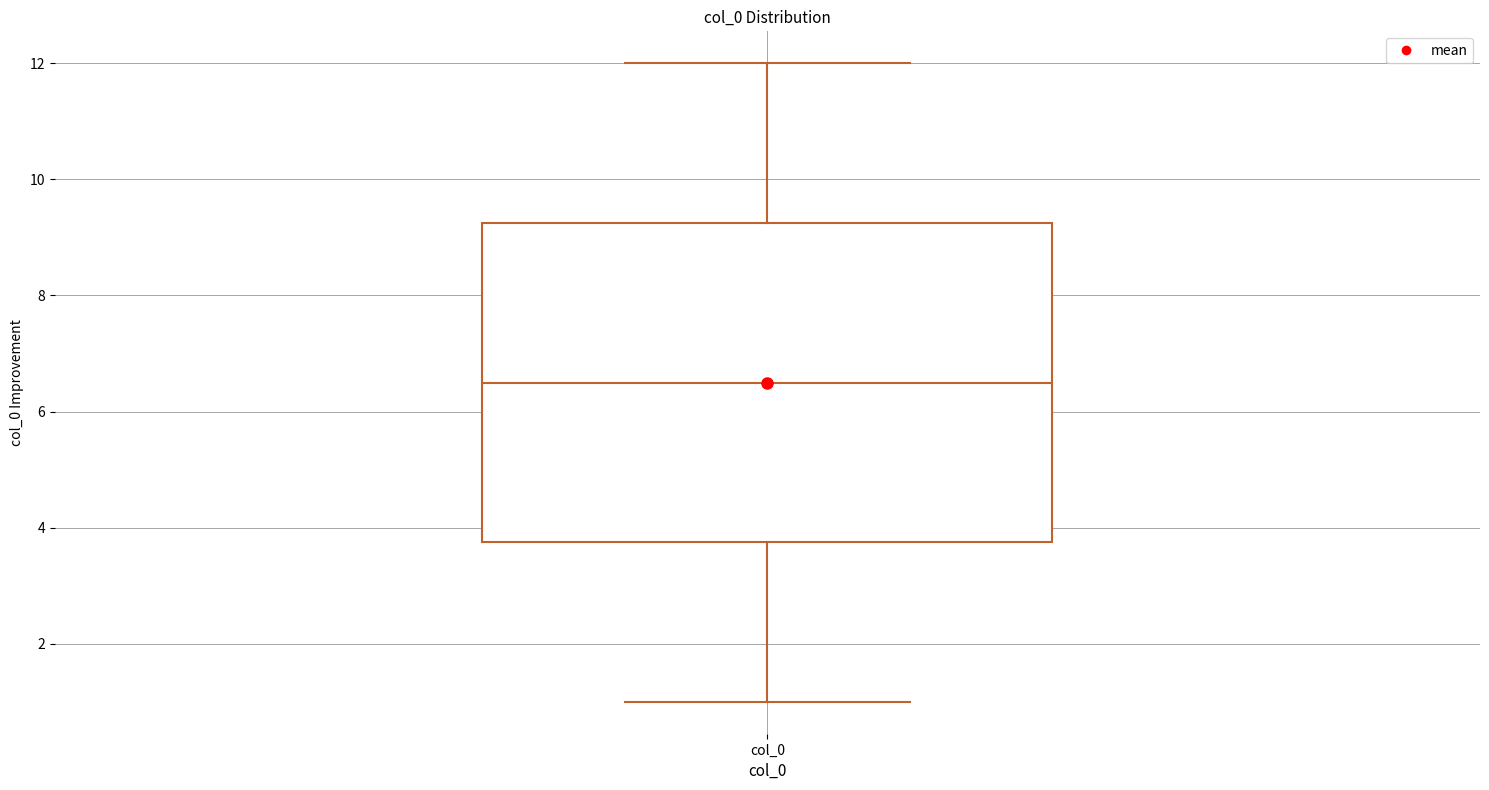

Read this box plot against the y-axis: the position of the median line, the range covered by the box, and the ends of both whiskers. The values are not printed on the chart, so give them approximately, as read against the axis.

median 6.6, box 3.8 to 9.2, whiskers 1.0 to 12.0